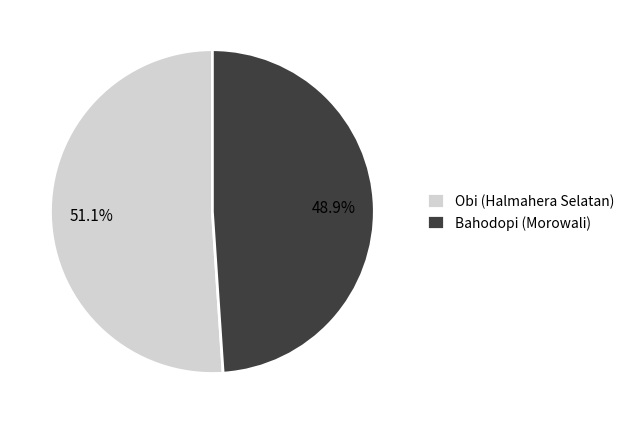

To the nearest percent, what is the average slice percentage?

50%